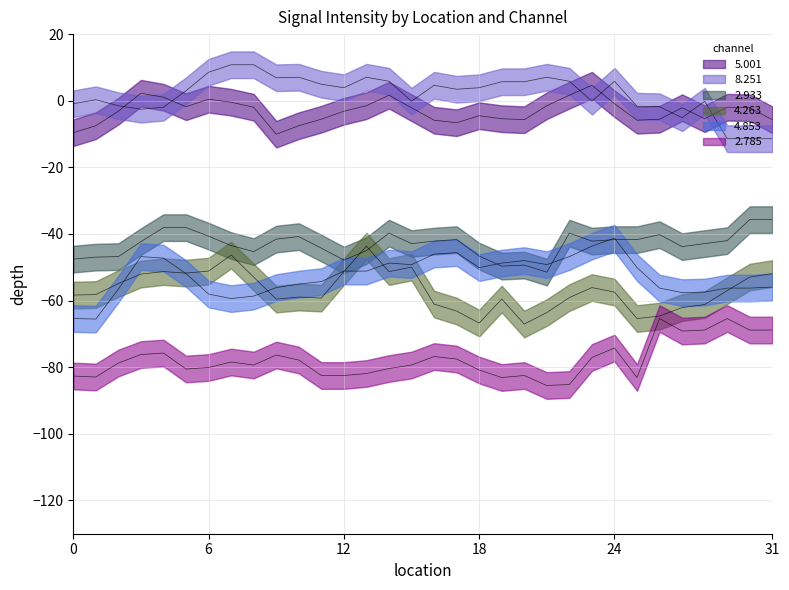

What is the minimum value for 2.785?

-85.5